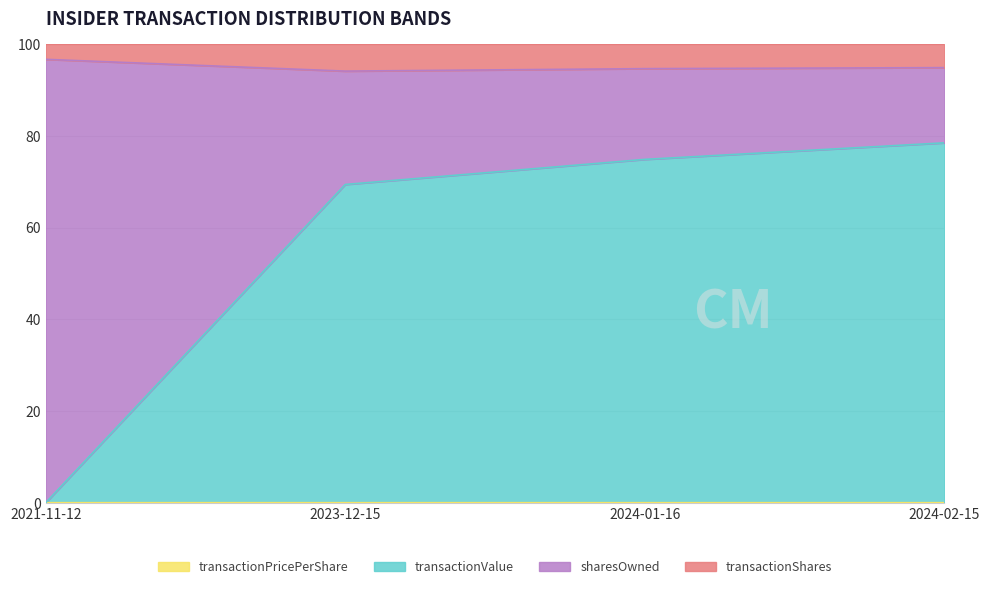

What position from the left is 2024-02-15?

4